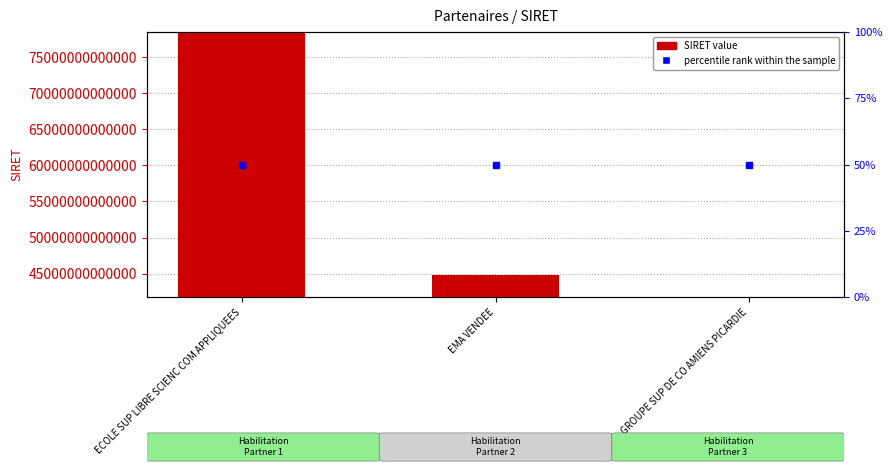

What is the sum of the values at EMA VENDEE and GROUPE SUP DE CO AMIENS PICARDIE?

86608433200061